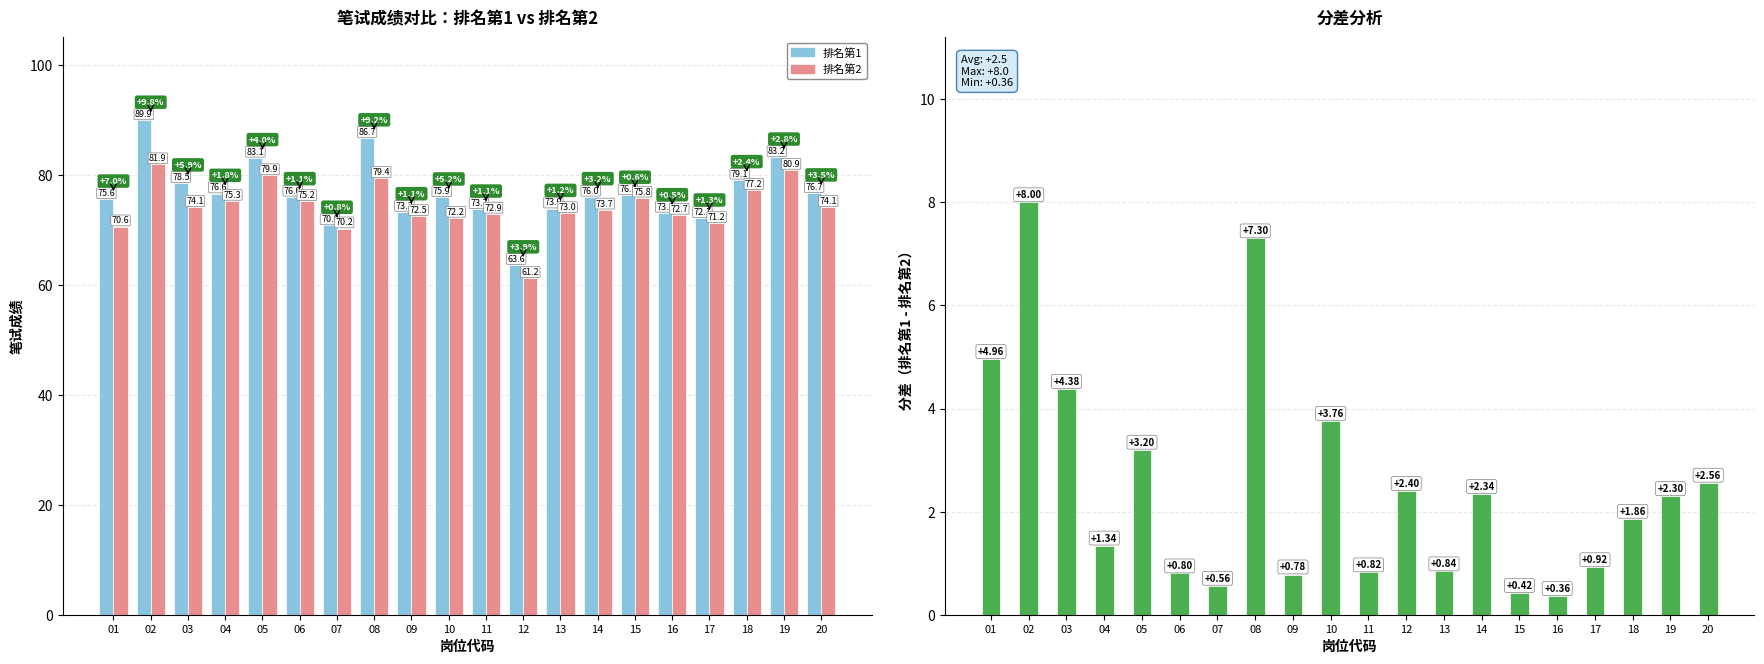

Rank the categories by 分差 value from highest to lowest.

02, 08, 01, 03, 10, 05, 20, 12, 14, 19, 18, 04, 17, 13, 11, 06, 09, 07, 15, 16